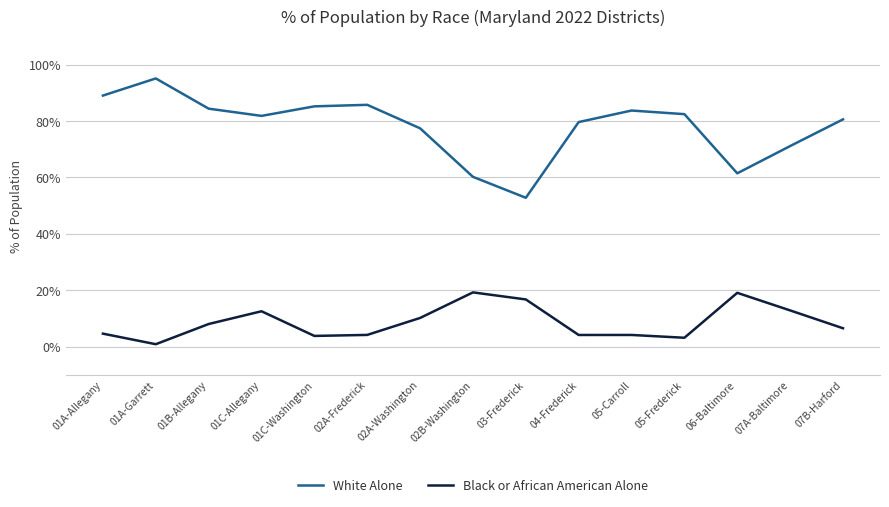

Does the chart have visible grid lines?

Yes